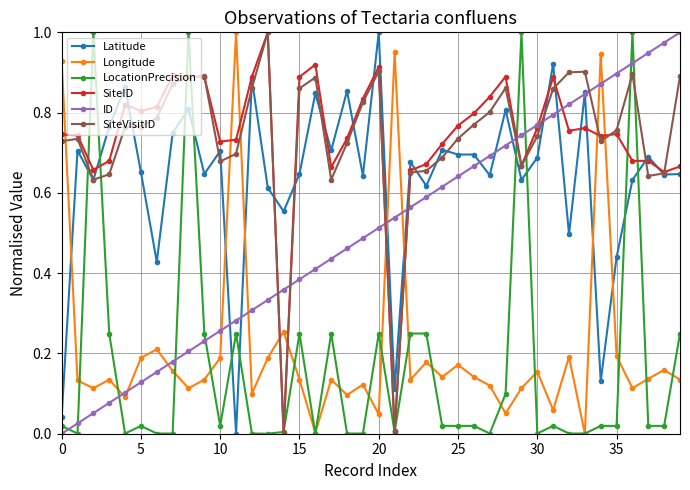

True or false: LocationPrecision has more than 0 points higher than both neighbors.

True